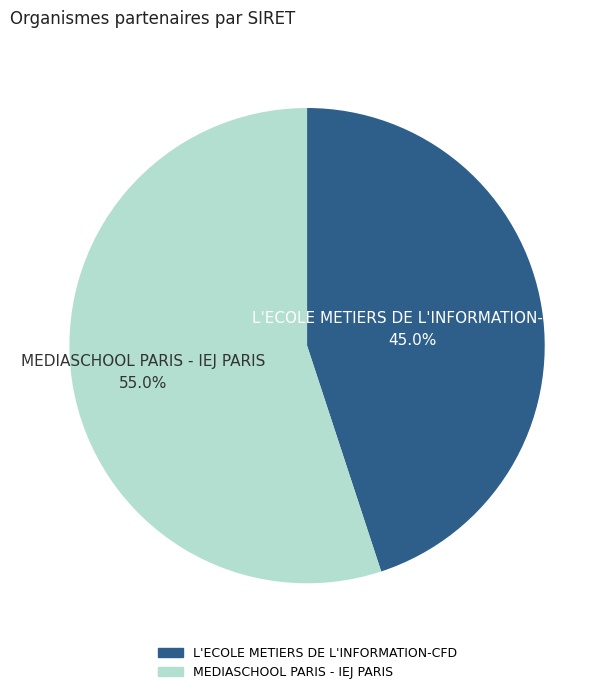

To the nearest percent, what percentage of the pie is MEDIASCHOOL PARIS - IEJ PARIS?

55%